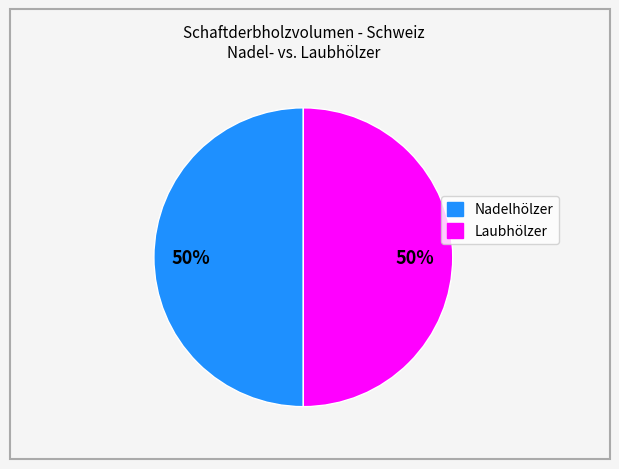

To the nearest percent, what is the average slice percentage?

50%